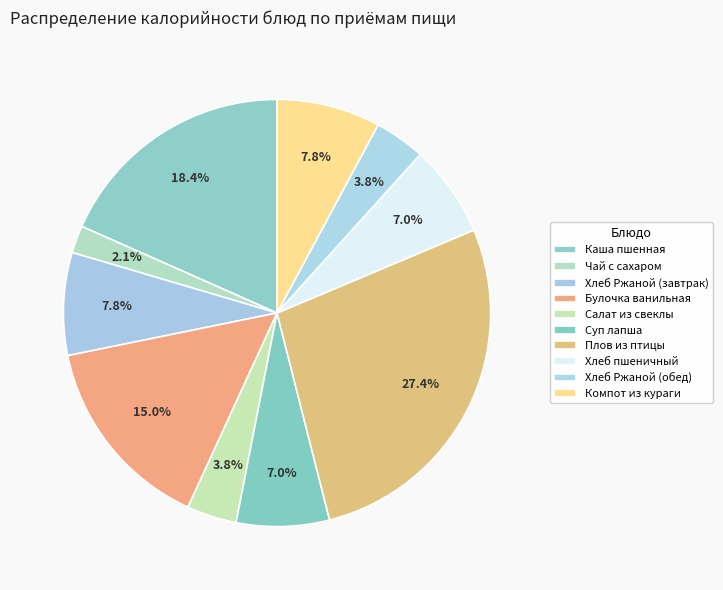

Count the number of slices in the pie.

10